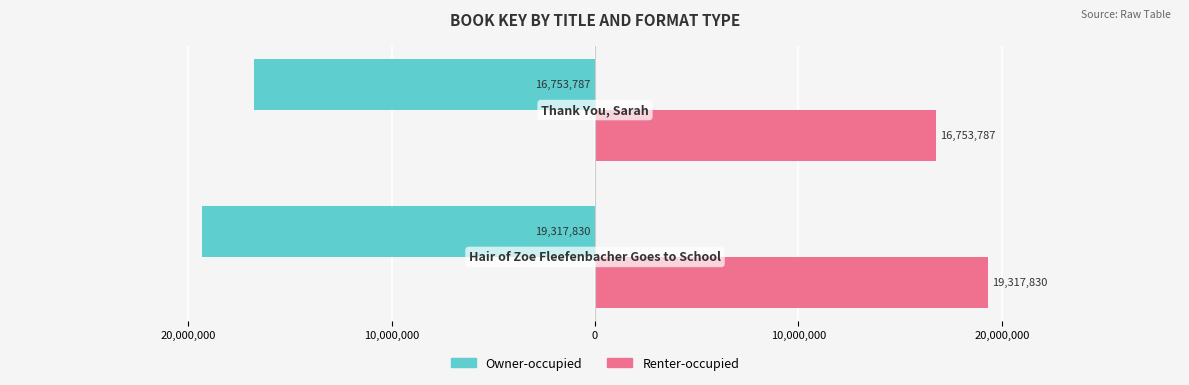

What are all the series names shown in the legend?

Owner-occupied, Renter-occupied